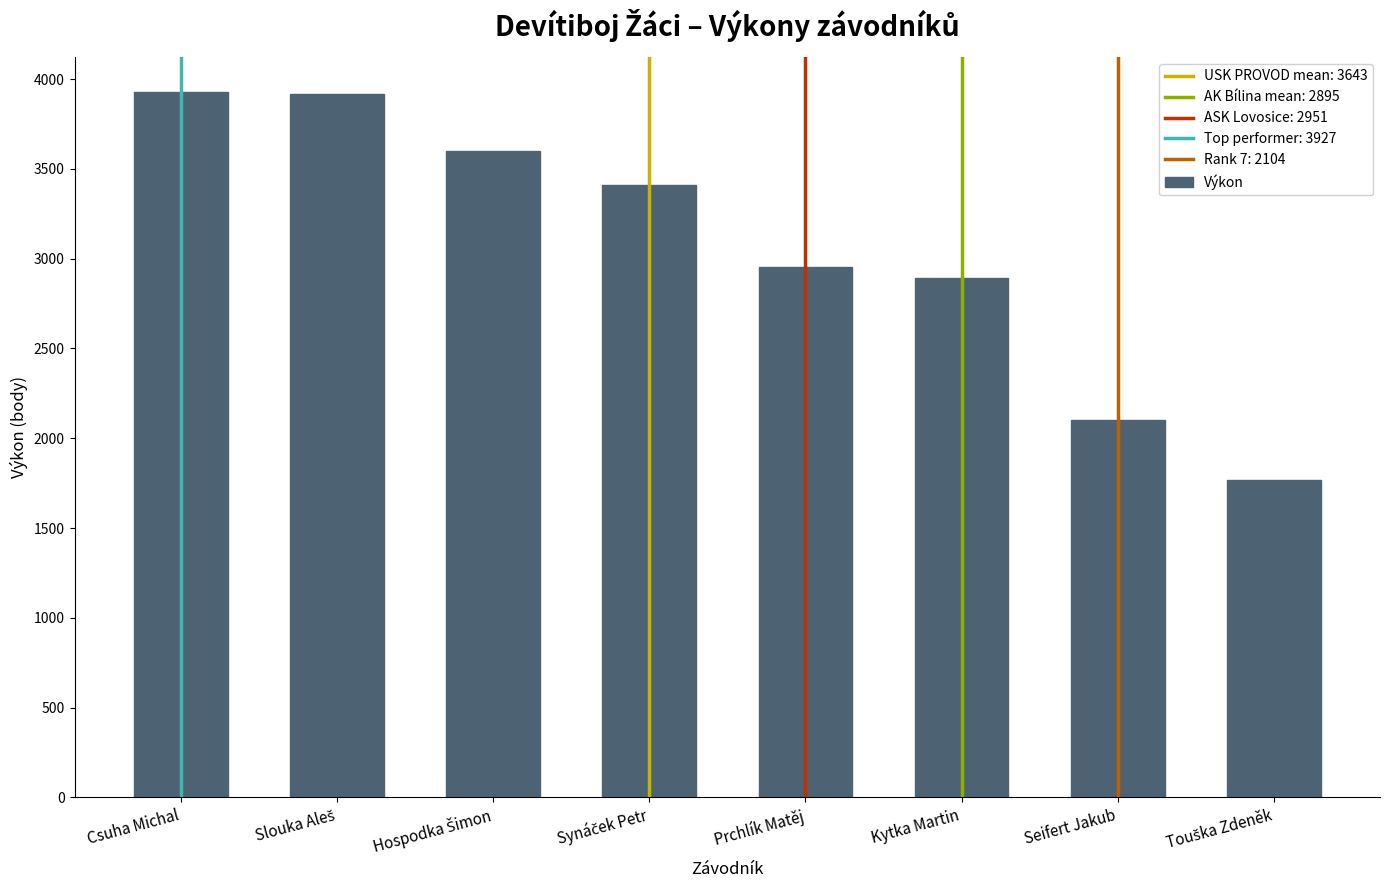

What is the minimum value shown in the chart?

1767